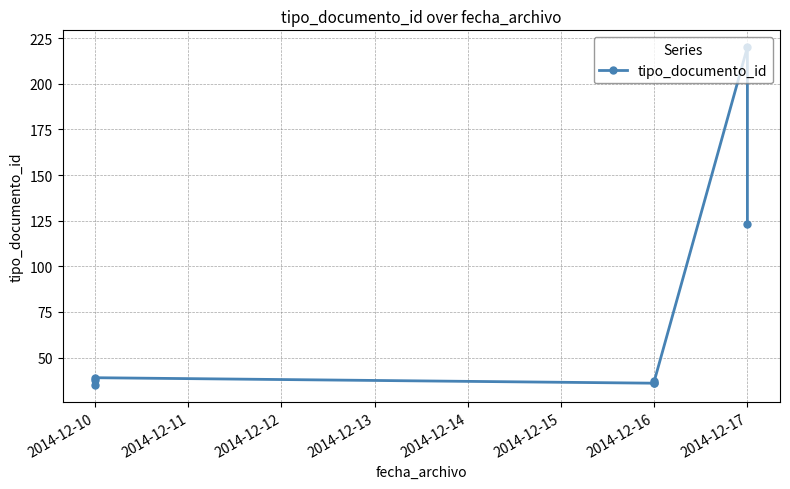

True or false: the data shows 123 at 2014-12-17.

True